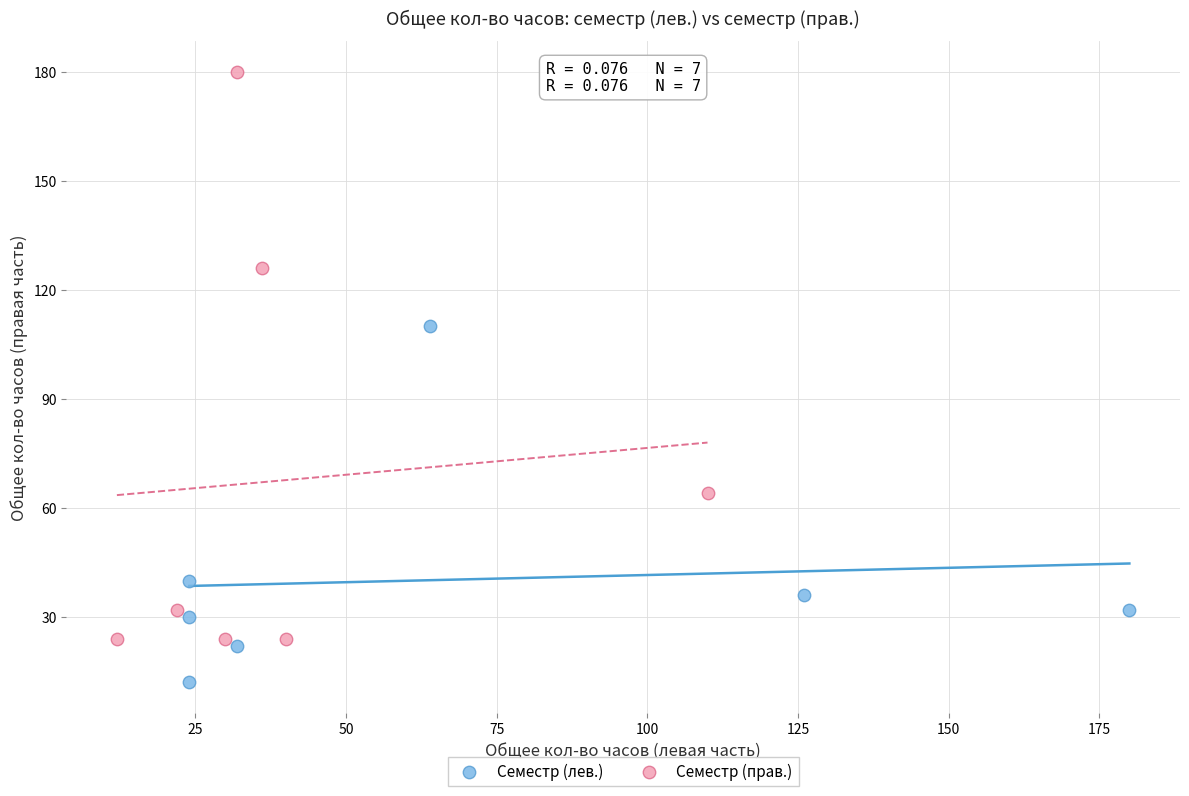

Which series reaches the maximum Y coordinate?

Семестр (прав.)